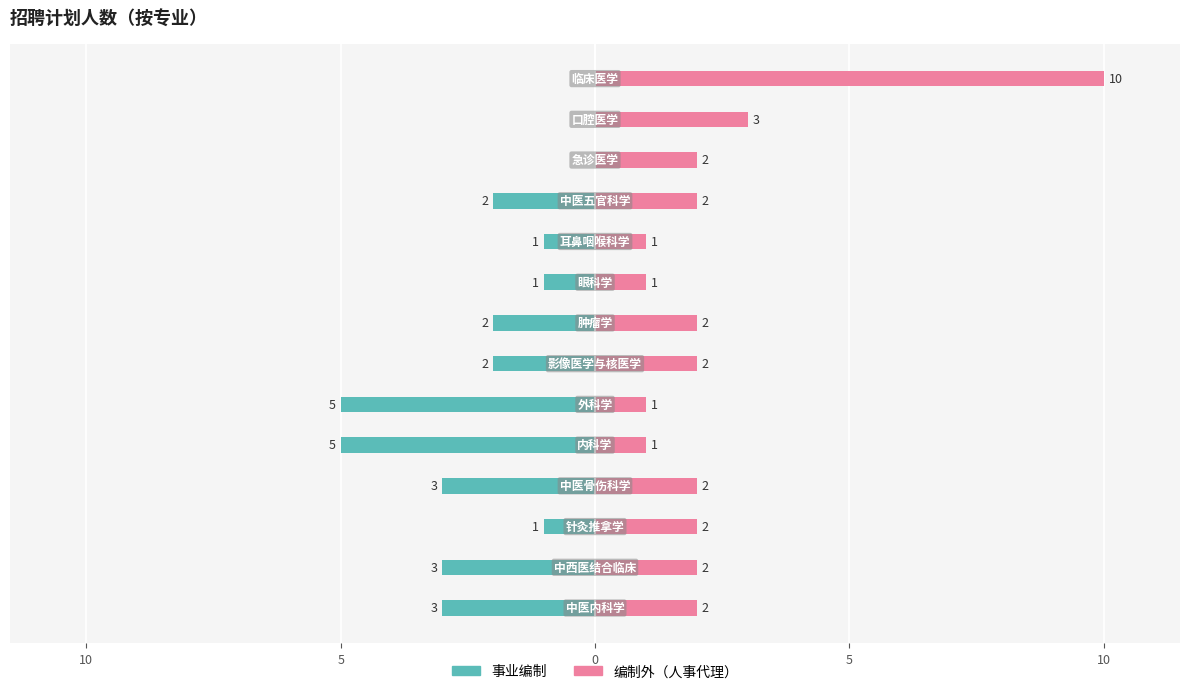

How many data points does each series have?

14